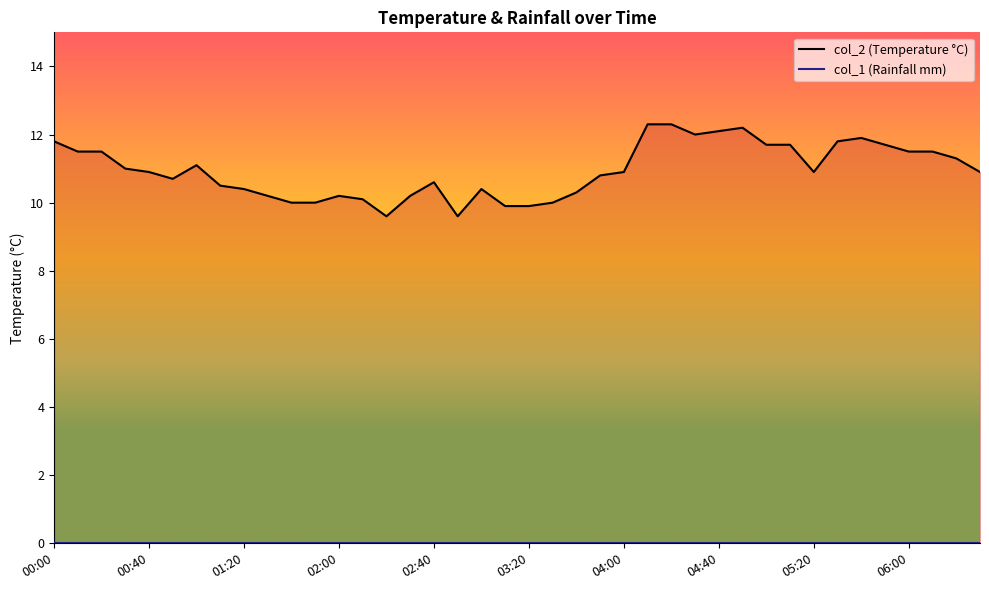

Is it true that the value at 03:20 is 14.8?

False